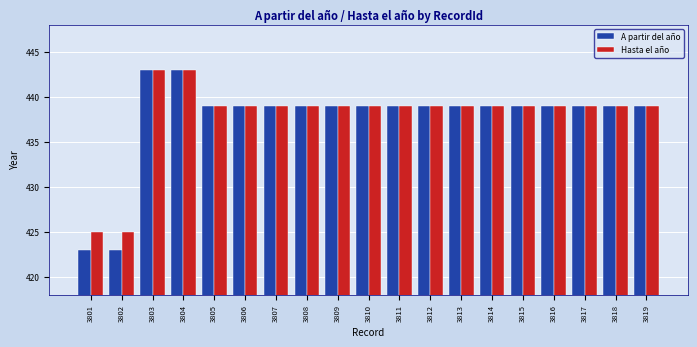

Reading right to left, transcribe all the data shown in this chart.

A partir del año: 439	439	439	439	439	439	439	439	439	439	439	439	439	439	439	443	443	423	423
Hasta el año: 439	439	439	439	439	439	439	439	439	439	439	439	439	439	439	443	443	425	425